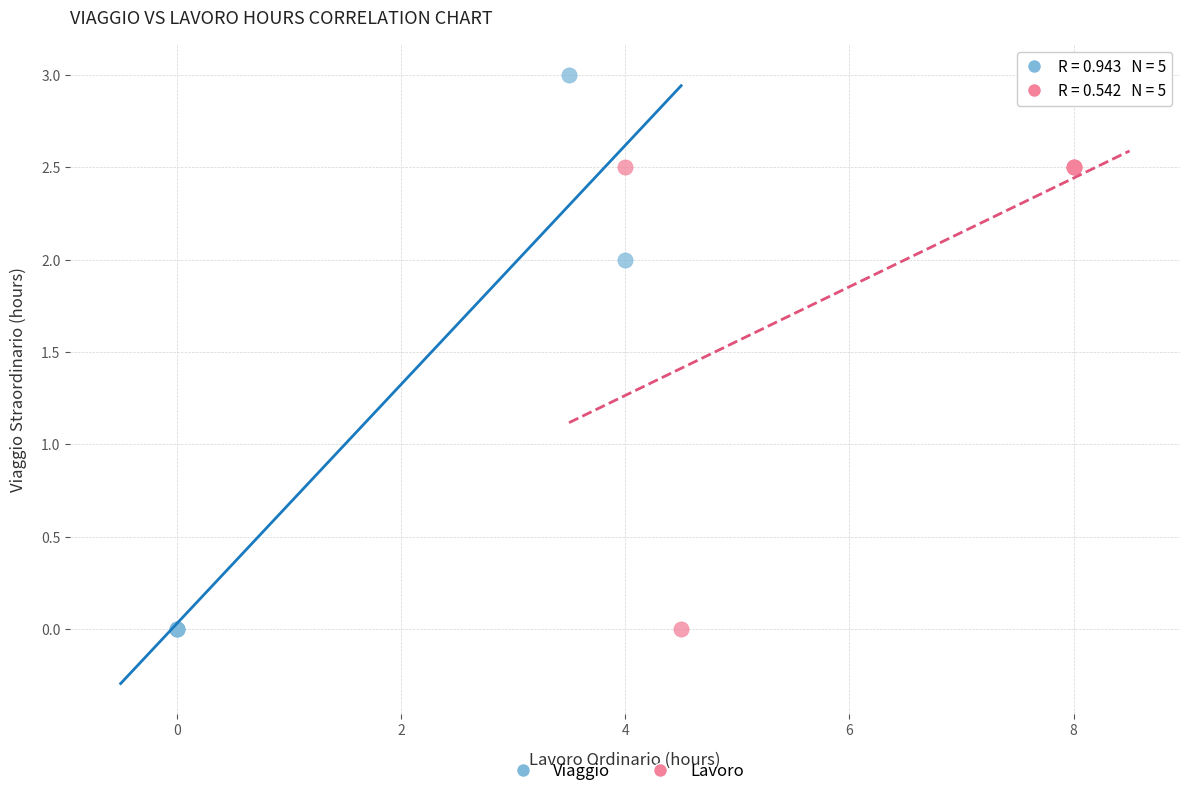

Which series reaches the maximum Y coordinate?

Viaggio